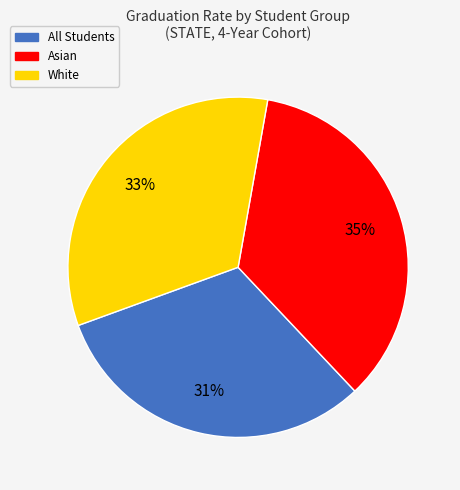

How many slices are in this pie chart?

3